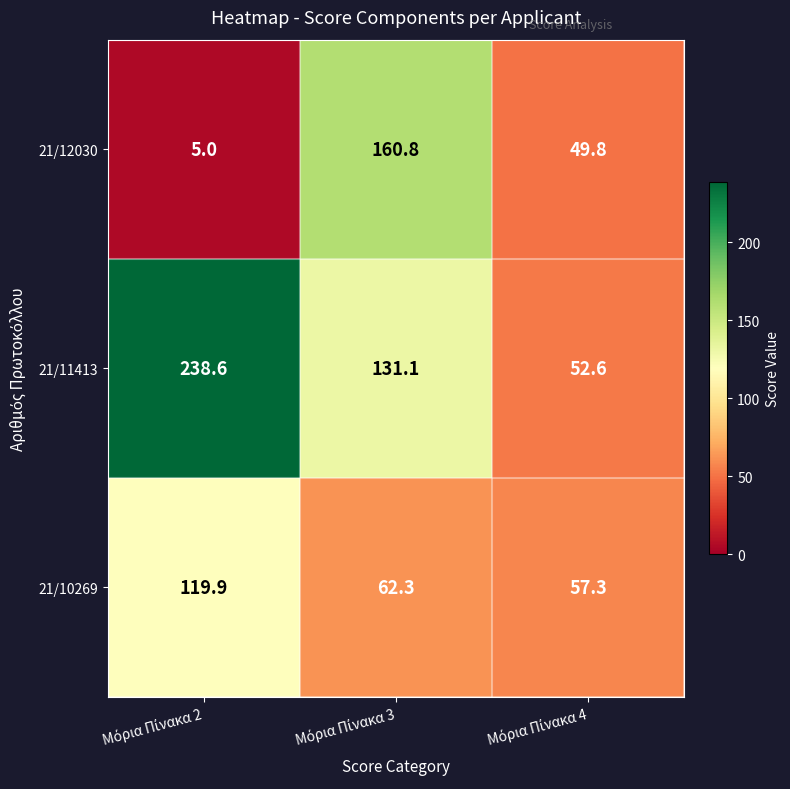

How many series are shown in this chart?

3